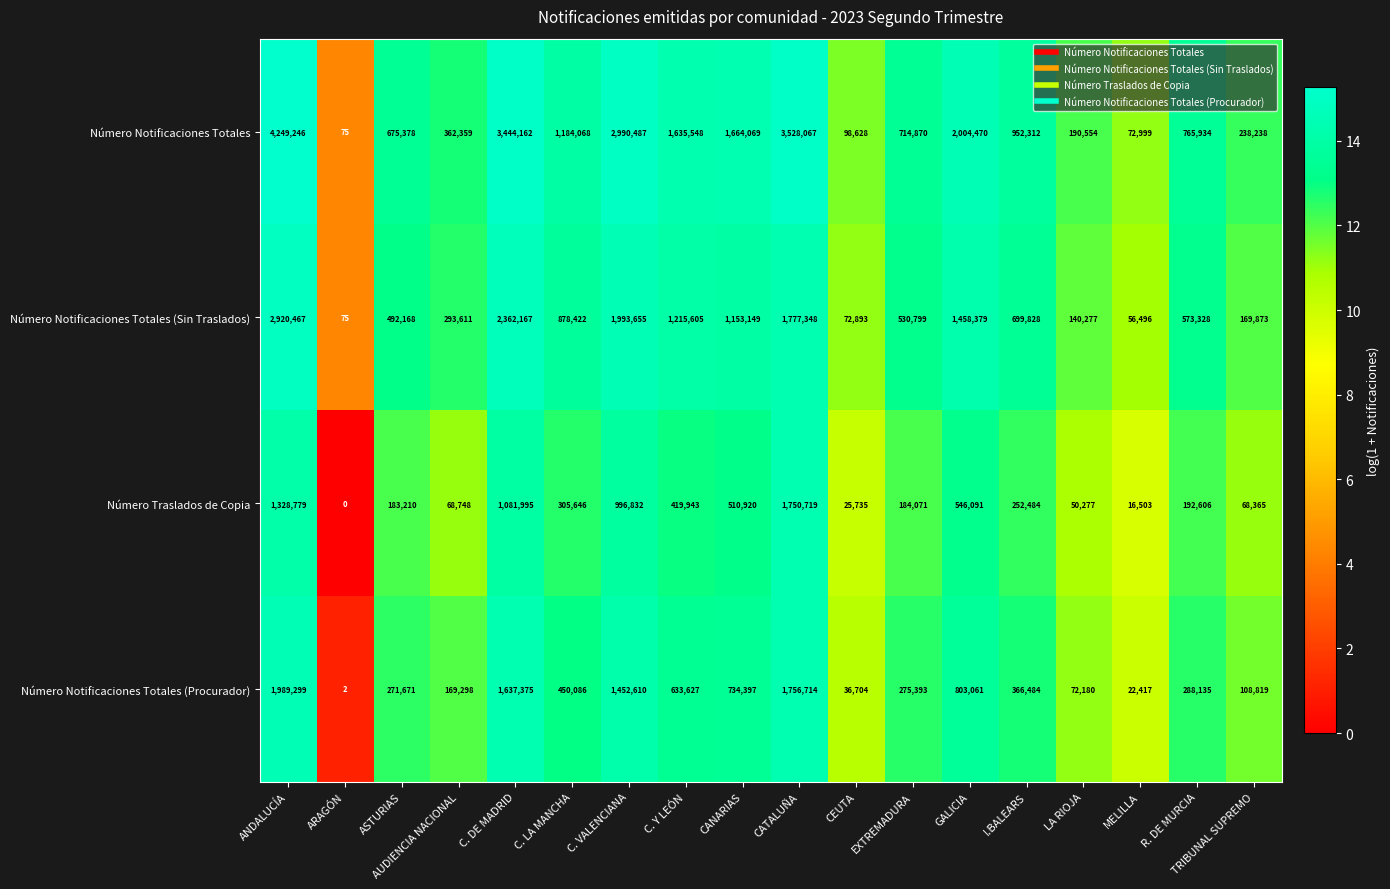

Which category has the lowest value across all series?

ARAGÓN